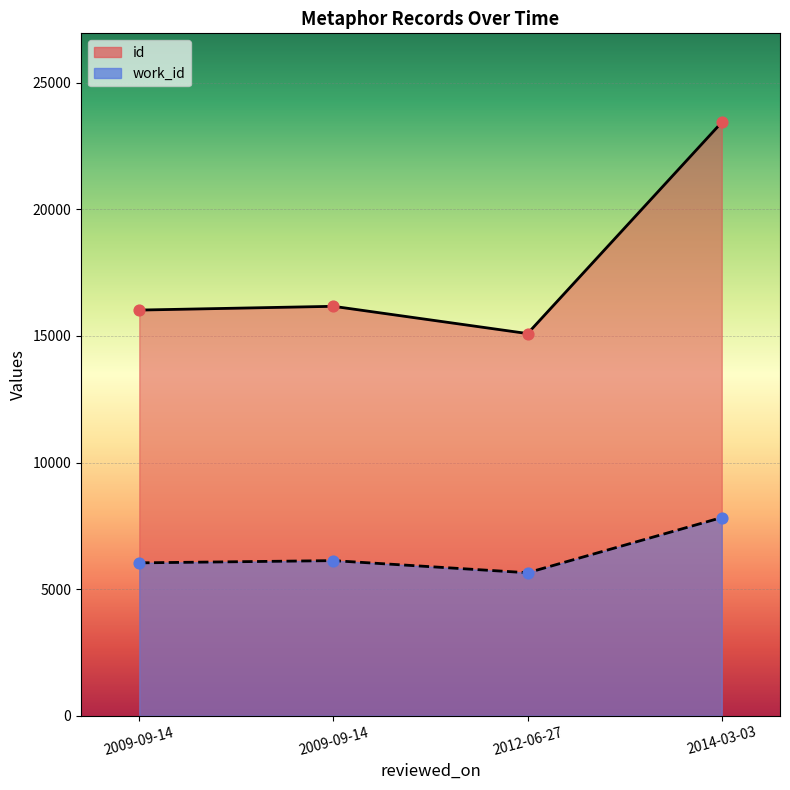

Which series has the widest spread of Y values?

id